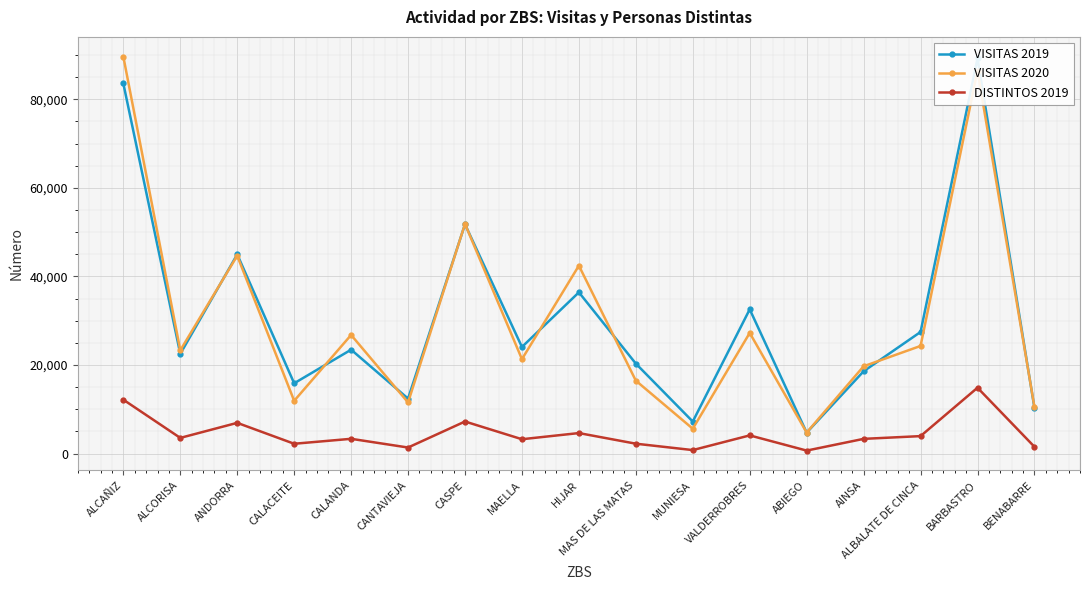

What is the average value of the VISITAS 2020 series?

30499